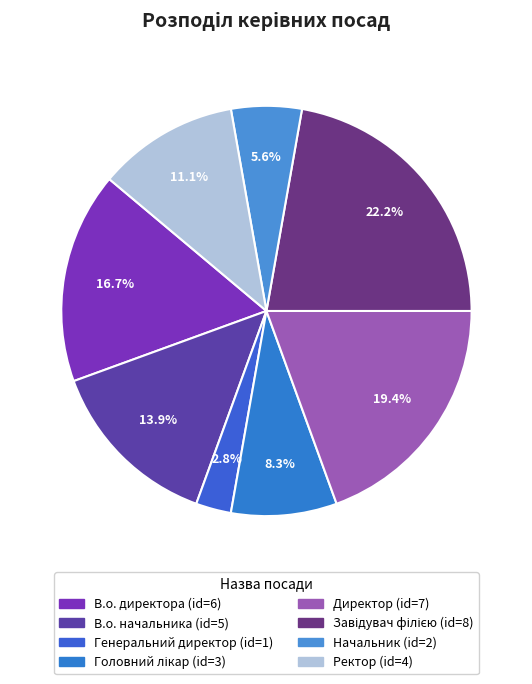

Which category has the smallest portion of the pie?

Генеральний директор